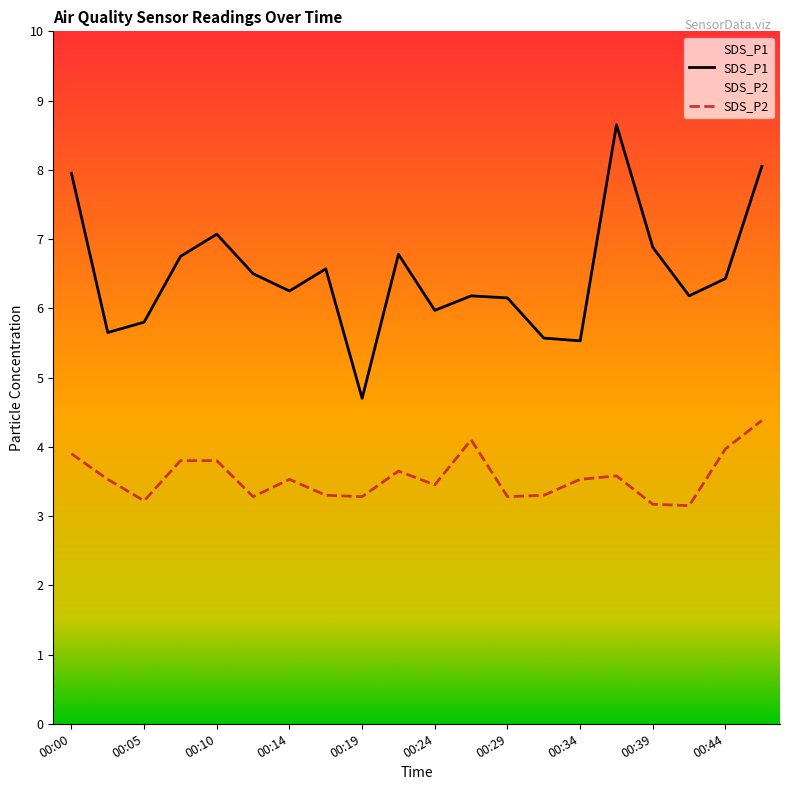

List the series in order of their overall mean, lowest first.

SDS_P2, SDS_P1